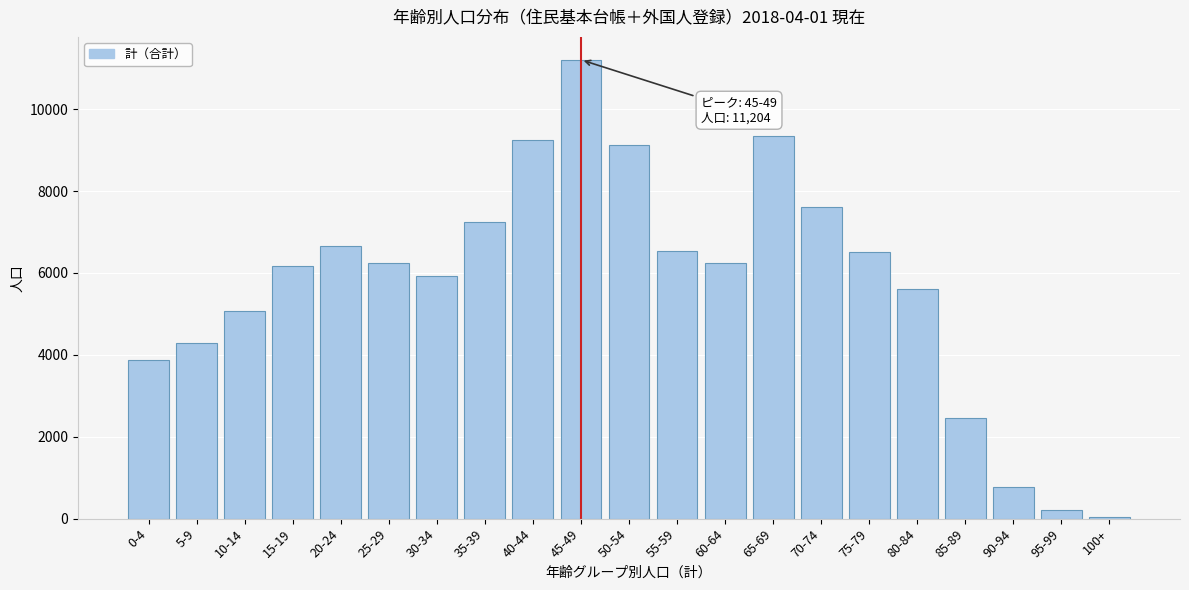

What is the average value?

5734